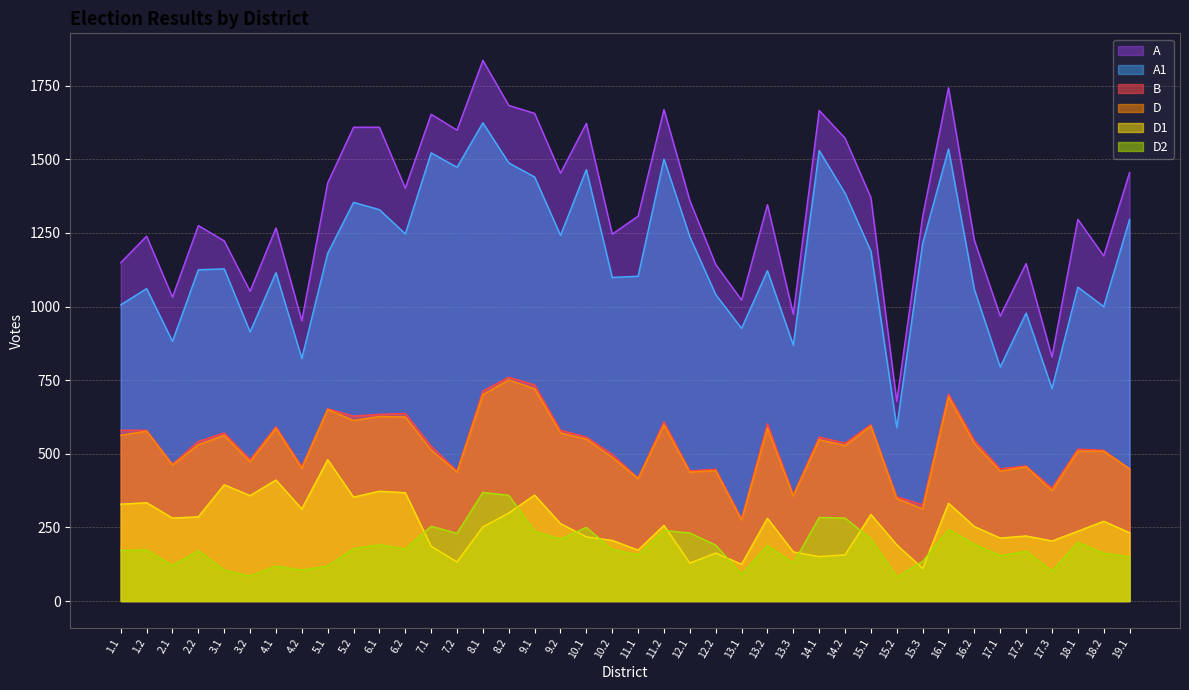

Which category has the lowest value across all series?

15.2